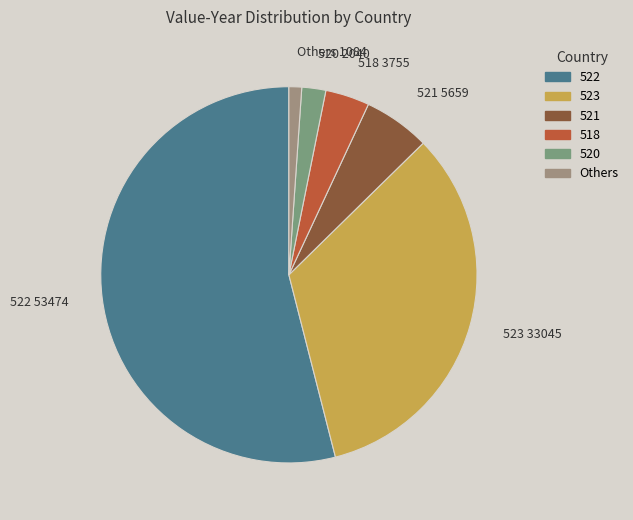

Does any single category account for the majority?

Yes